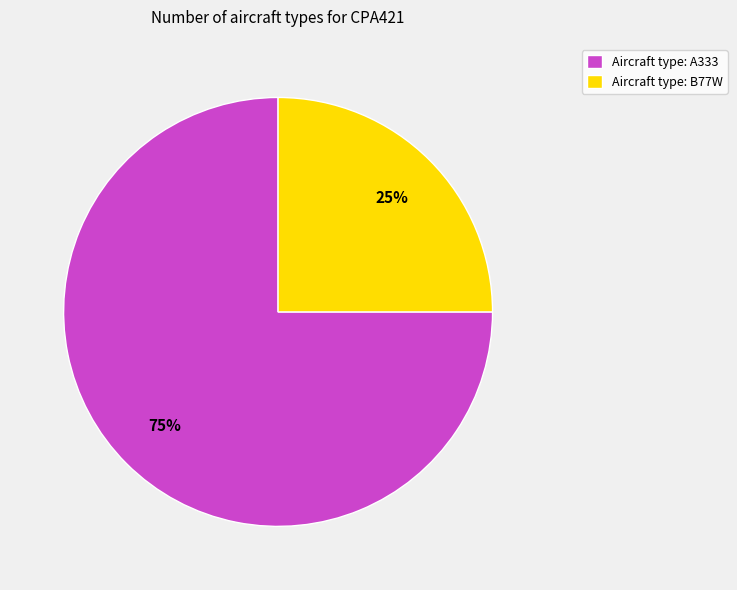

The Aircraft type: B77W slice represents 25% of the pie. True or false?

True